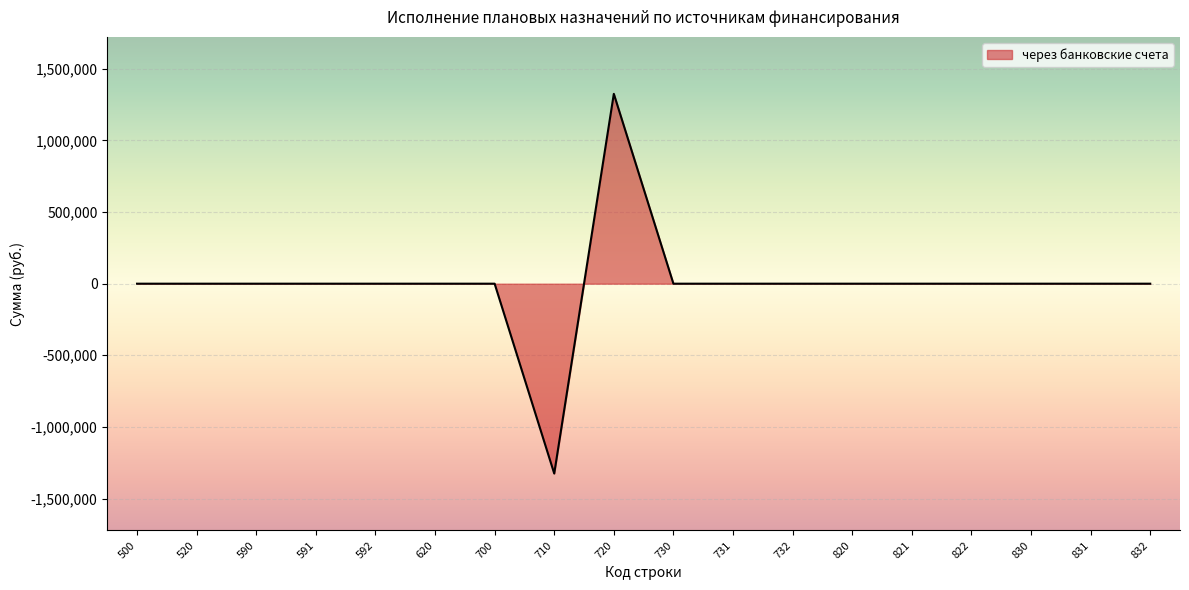

Is it true that the value at 520 is 0.0?

True